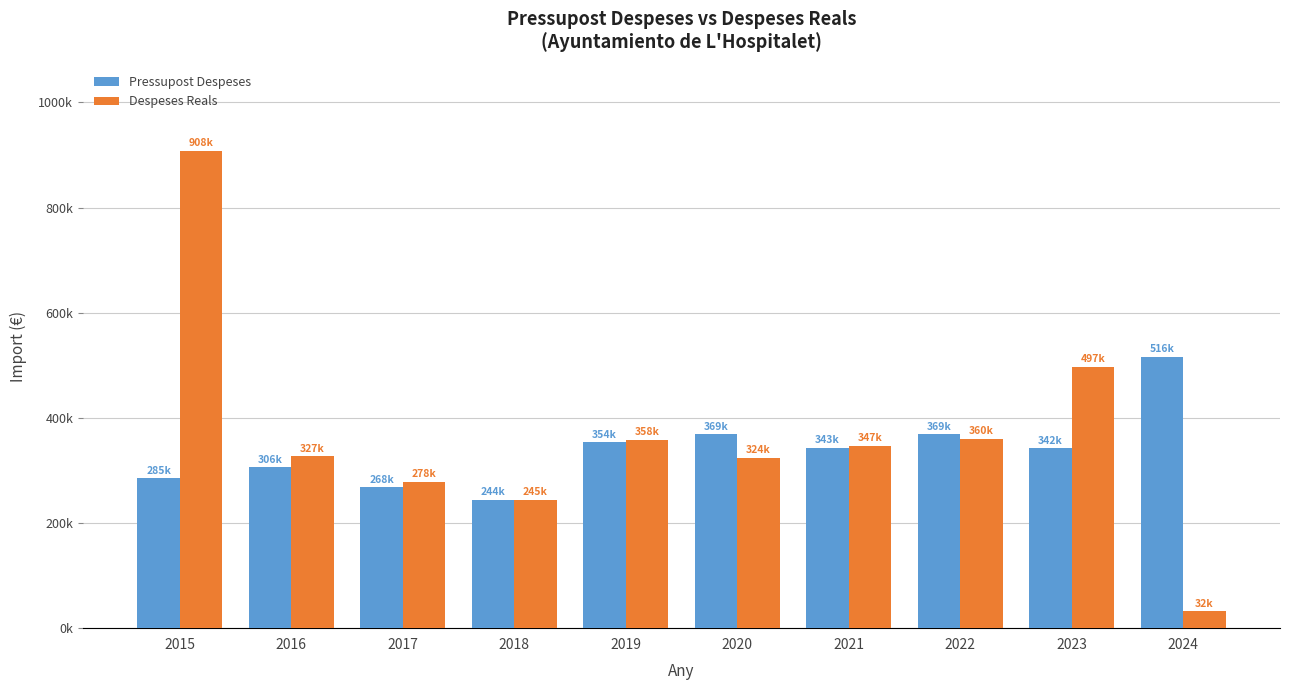

At which label does Pressupost Despeses first exceed 343022?

2019